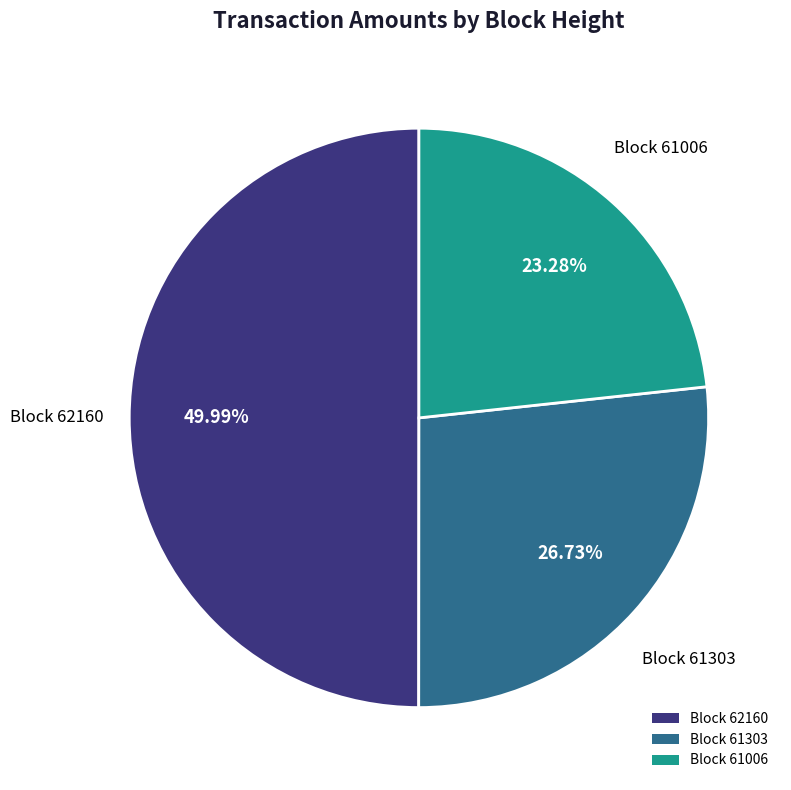

Which slice is the largest?

Block 62160